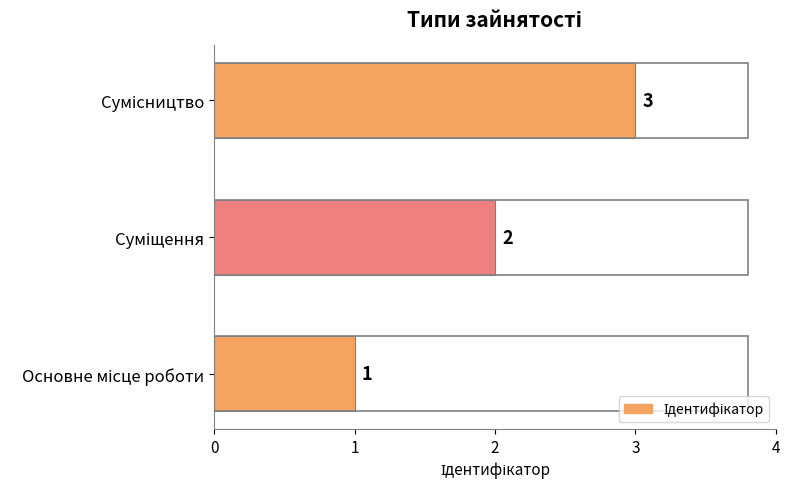

Count the values in the range 1 to 3.

3